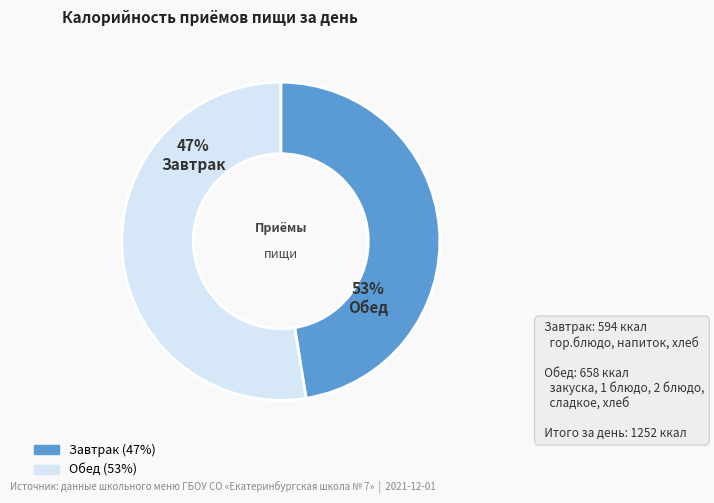

Is there any slice that represents more than half of the pie?

Yes